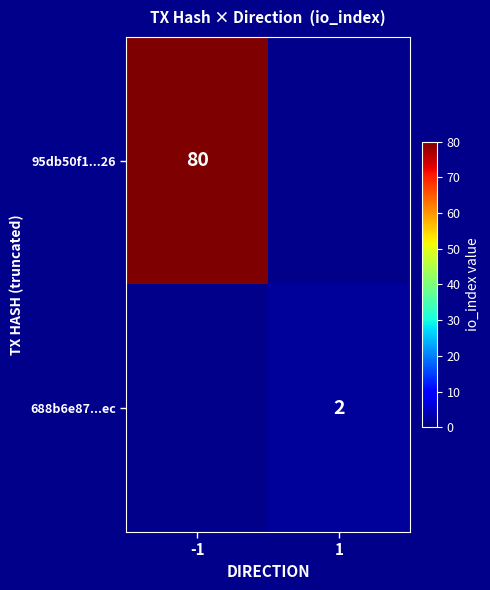

True or false: 95db50f1...26 has a value of 80 at -1.

True